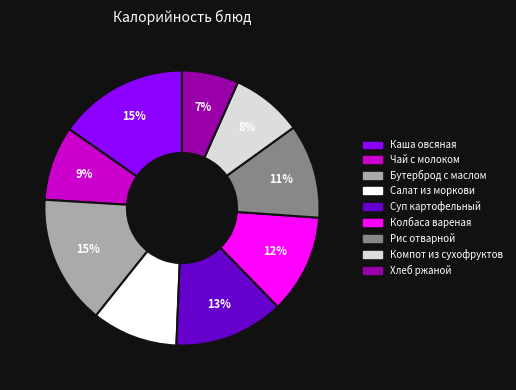

Which slice is the smallest?

Хлеб ржаной